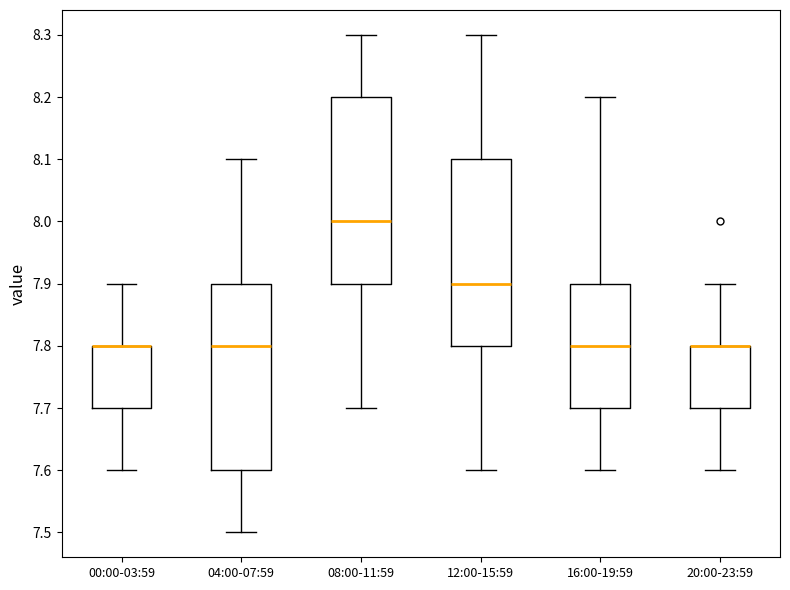

Where does the median line of the box for 04:00-07:59 sit on the y-axis? The values are not printed on the chart, so give them approximately, as read against the axis.

7.8